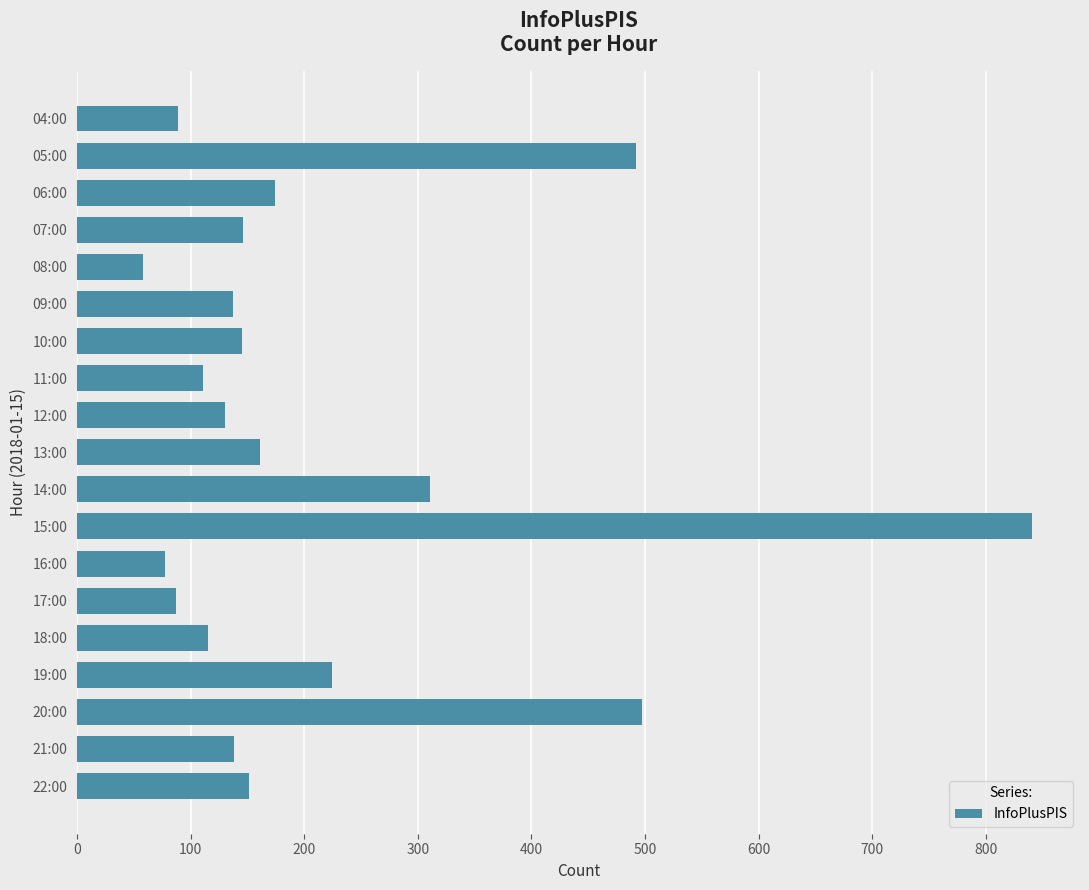

What position from the top is 21:00?

18